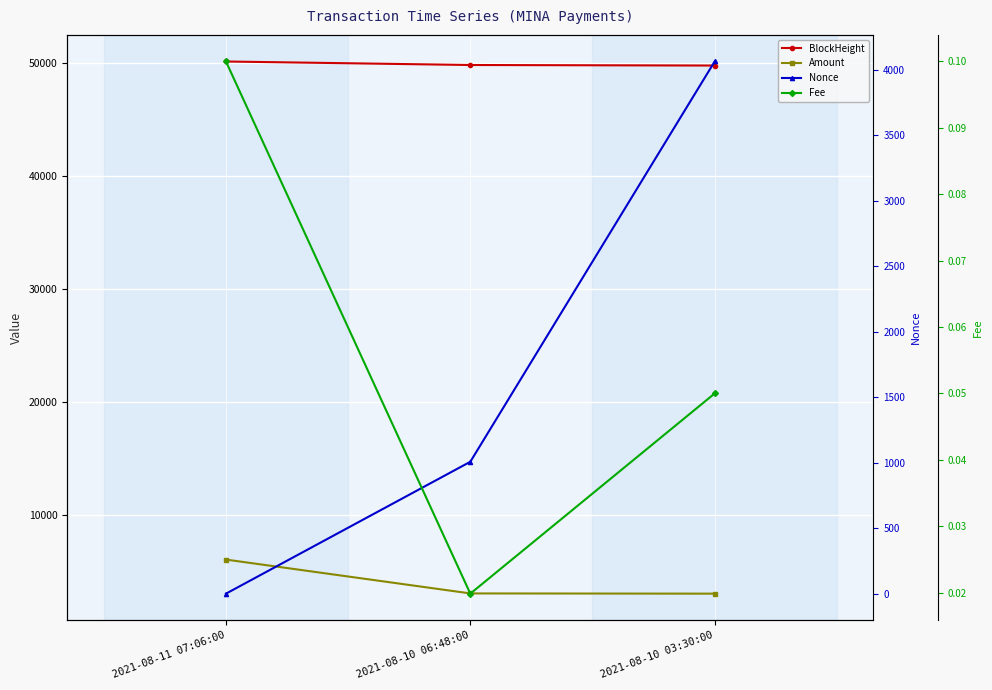

True or false: Nonce has a value of 6100.8 at 2021-08-10 03:30:00.

False